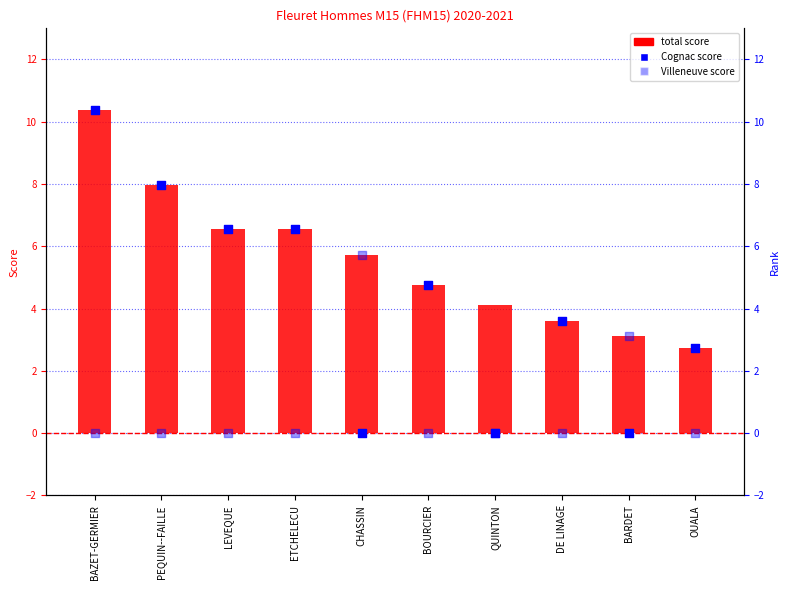

Which series contains the lowest Y value?

Cognac score